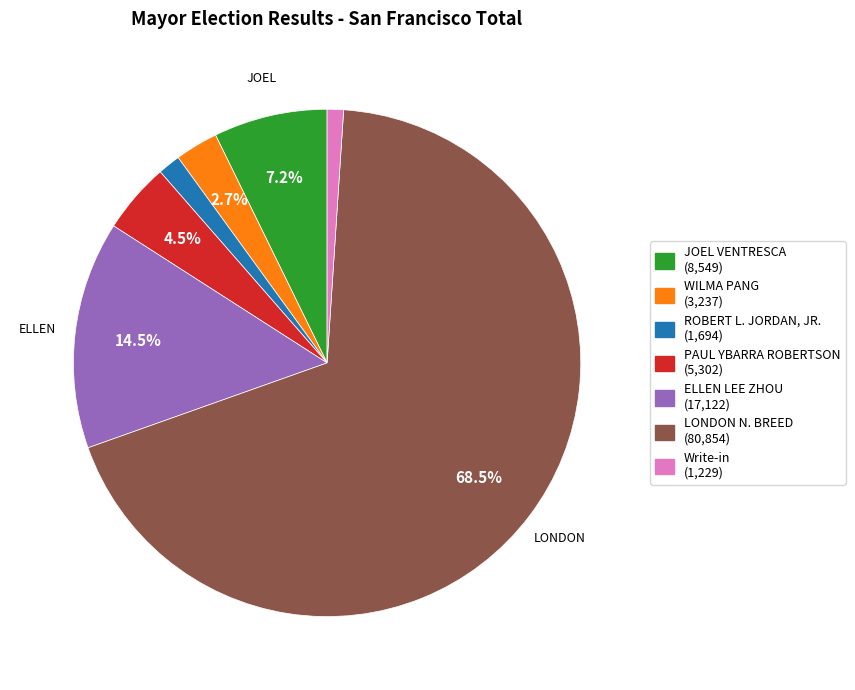

To the nearest percent, what is the average slice percentage?

14%